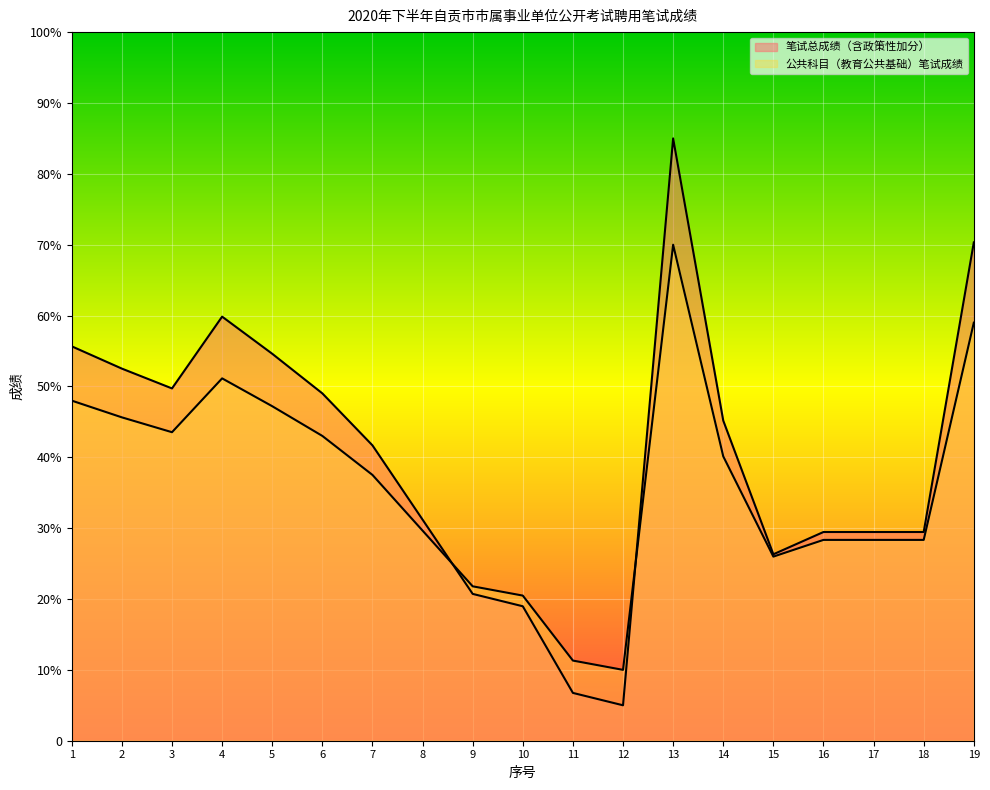

What is the smallest value displayed?

5.0